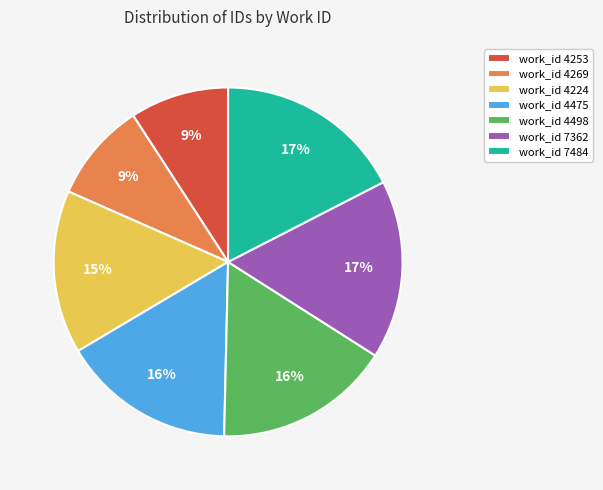

Does work_id 4498 account for over 50% of the chart?

No